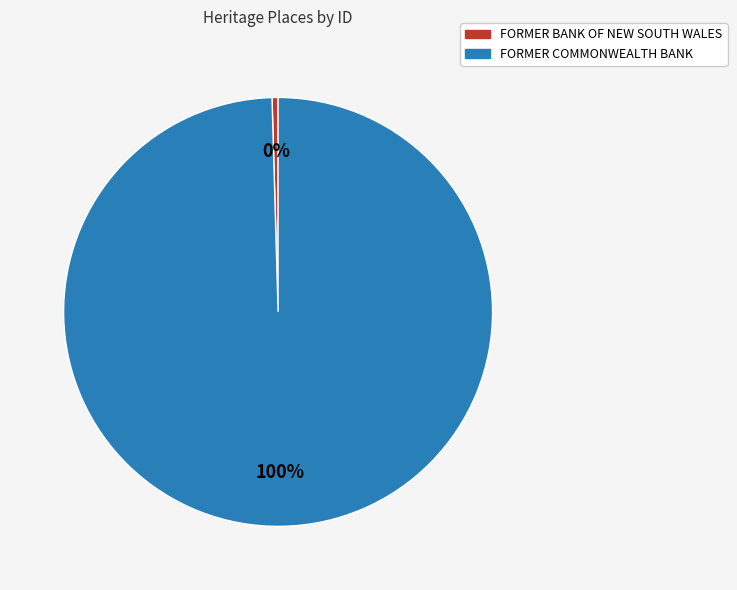

Combined, do FORMER BANK OF NEW SOUTH WALES and FORMER COMMONWEALTH BANK account for over 50%?

Yes